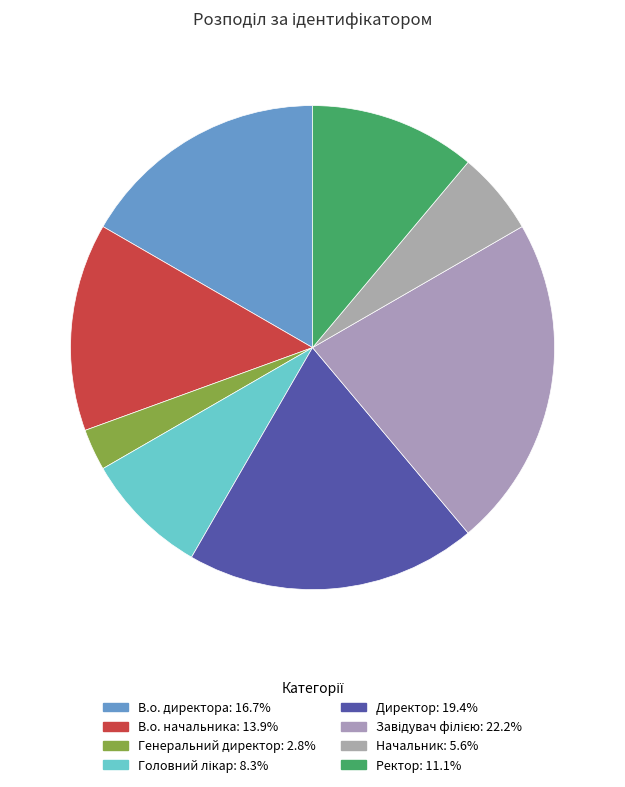

What is the change in value from В.о. начальника to Ректор?

-1